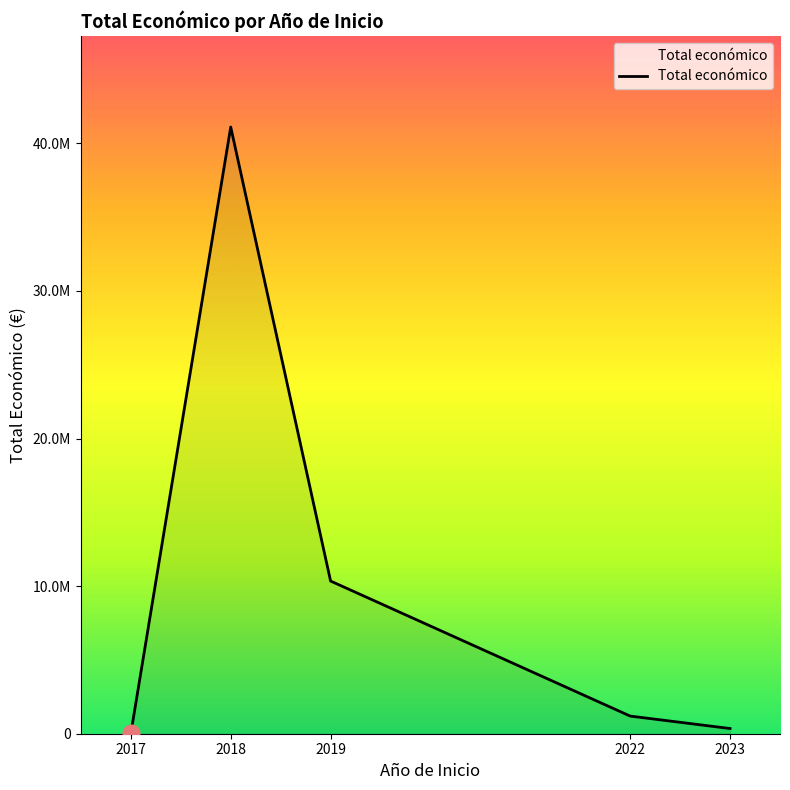

At which label does the data first exceed 1195040?

2018